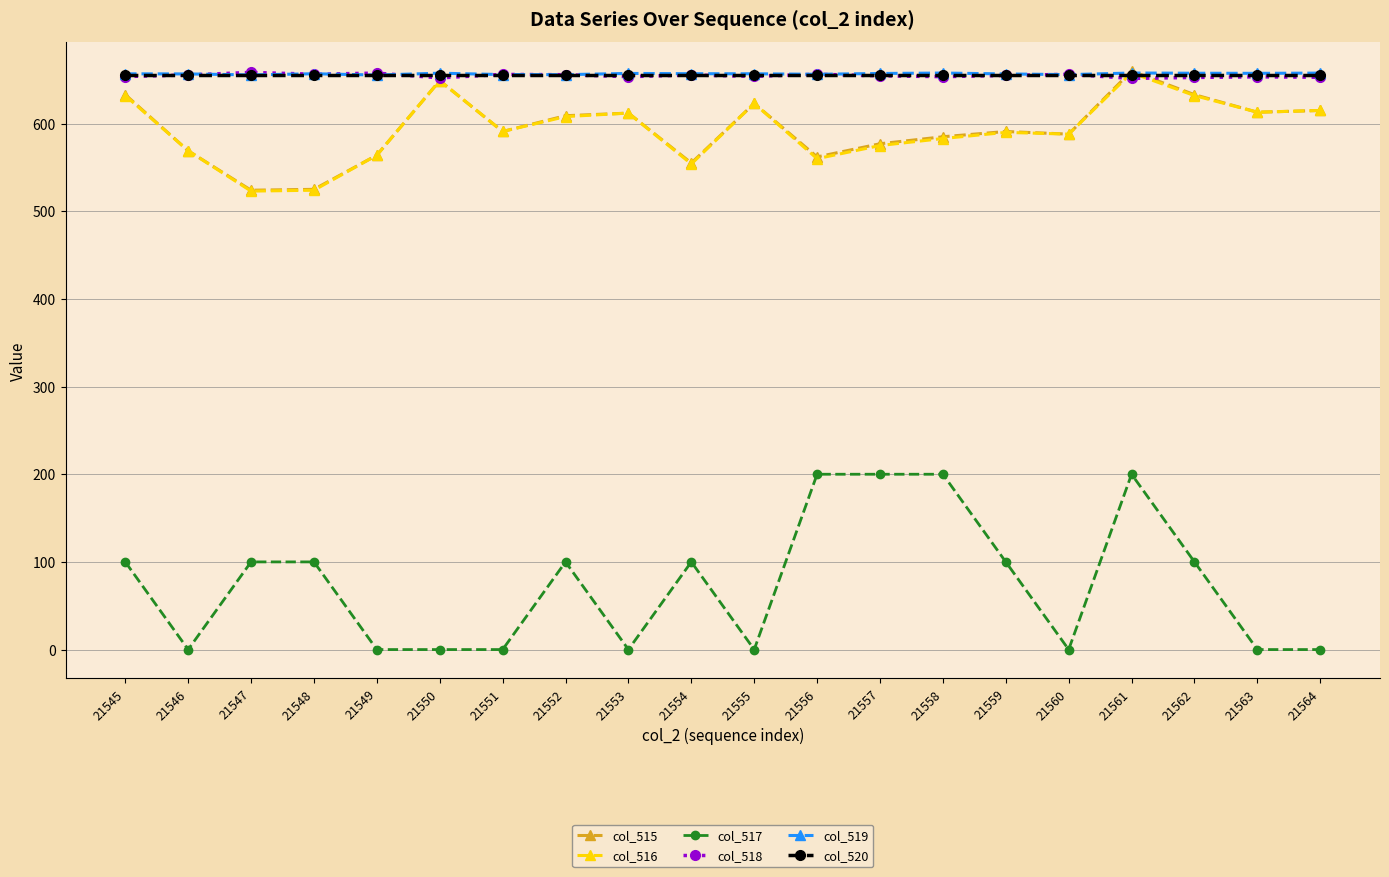

Read the col_518 value at 21549.

657.6